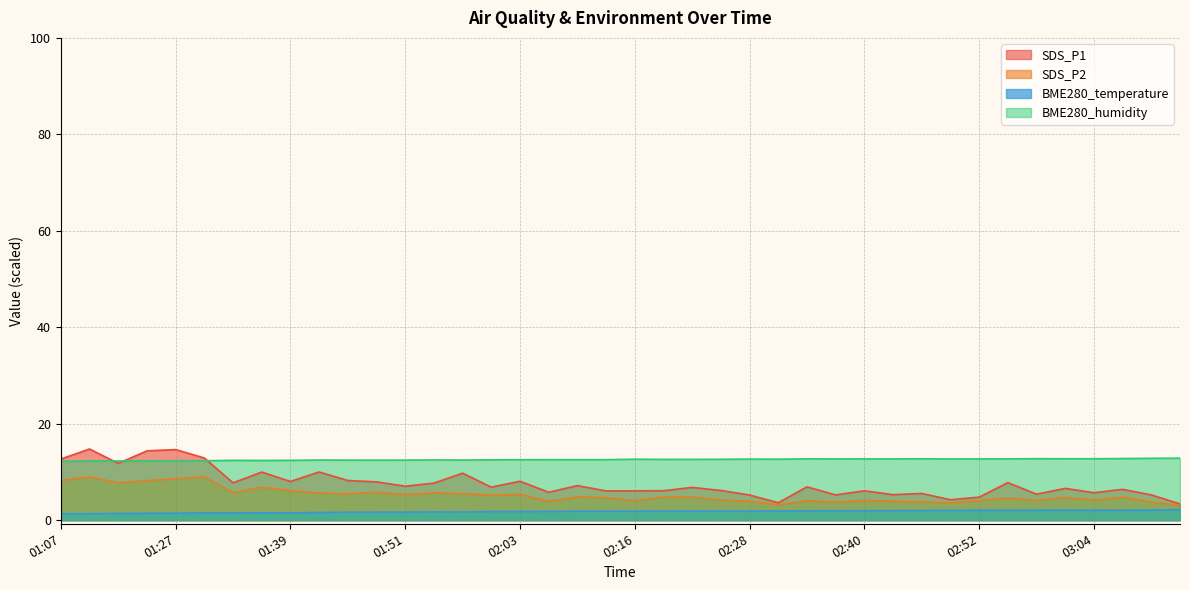

Where is SDS_P1 nearest to the value 9?

01:57